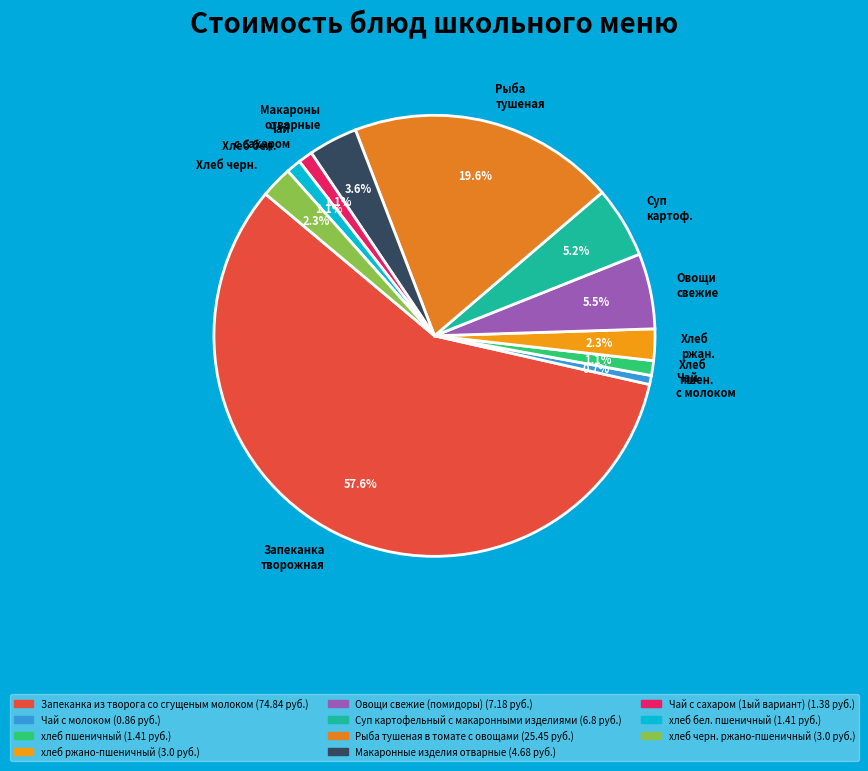

Is there a majority slice in this chart?

Yes